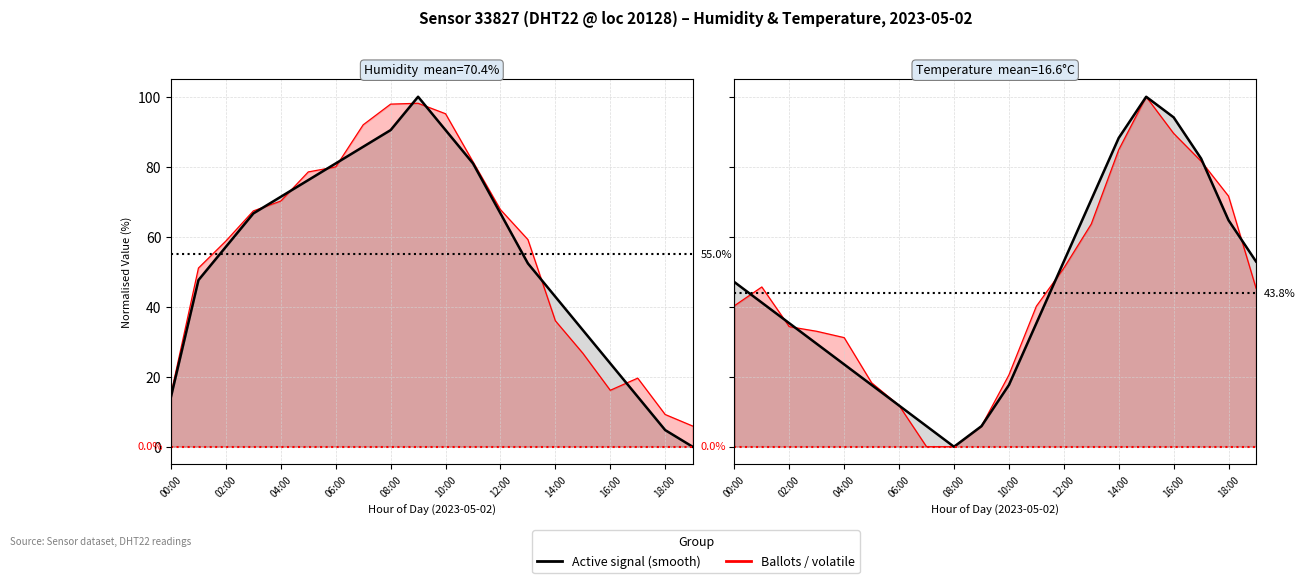

Which series changed the most between 14:00 and 18:00?

humidity (smooth)